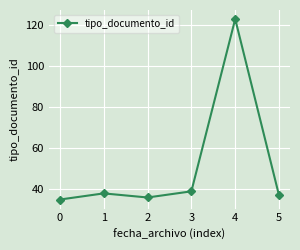

At which category does the data reach its first local valley?

2